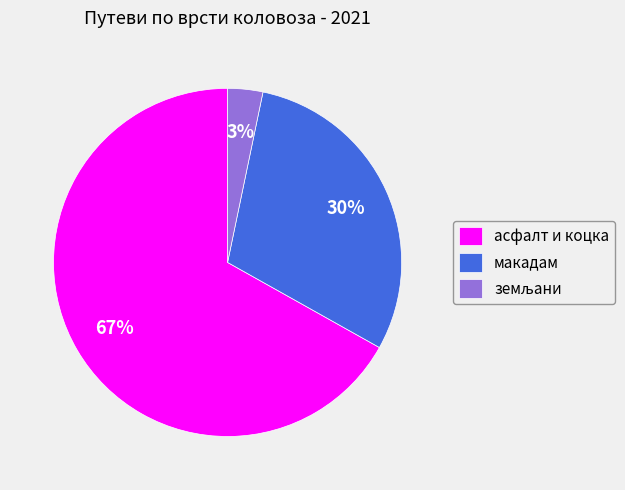

Is the sum of макадам and асфалт и коцка greater than half?

Yes